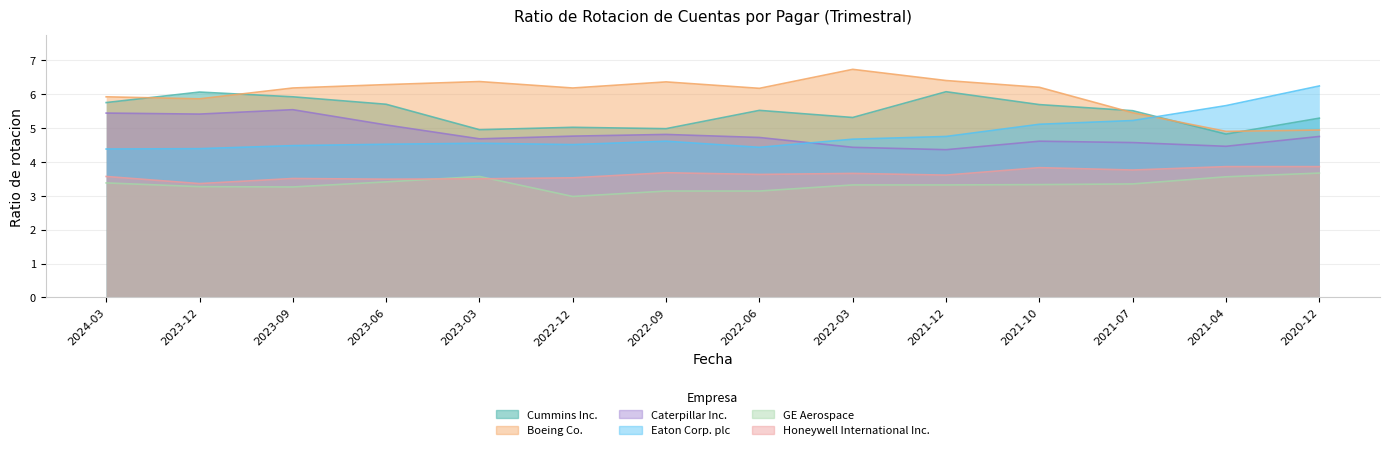

What is the average value of the Caterpillar Inc. series?

4.8